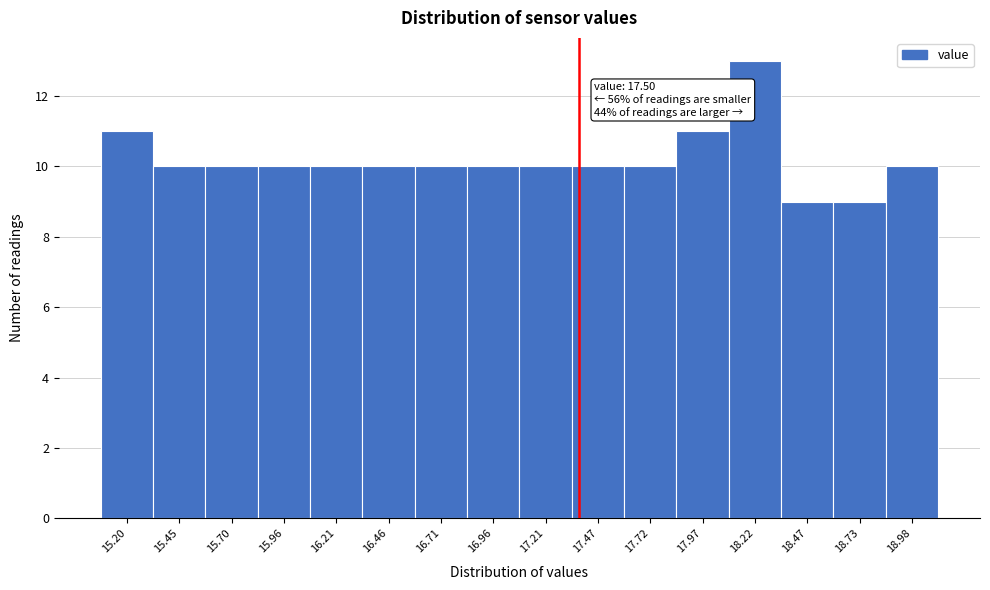

Reading left to right, list all the values displayed in this chart.

15.20=11	15.45=10	15.70=10	15.96=10	16.21=10	16.46=10	16.71=10	16.96=10	17.21=10	17.47=10	17.72=10	17.97=11	18.22=13	18.47=9	18.73=9	18.98=10